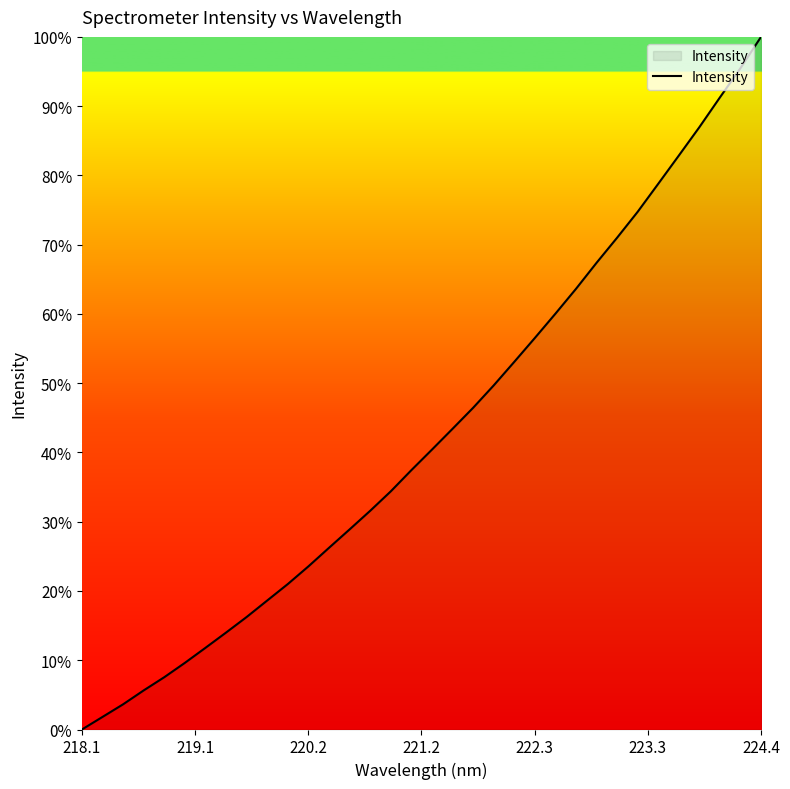

What is the difference between the maximum and minimum values?

100.0